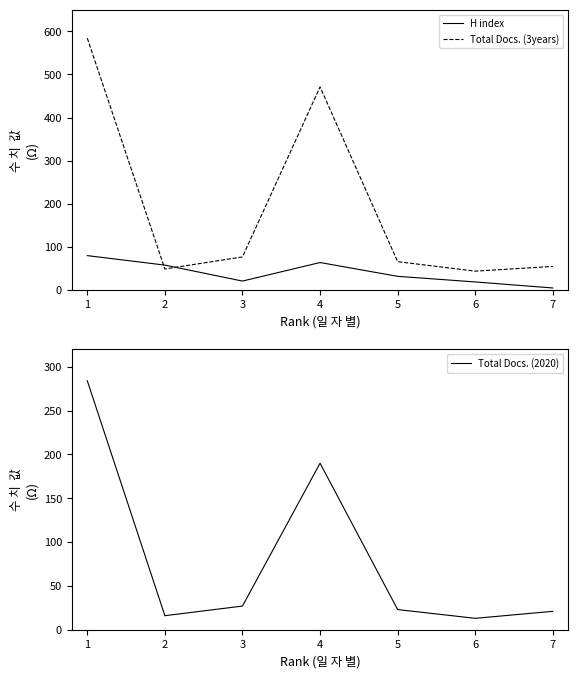

At which category does the chart reach its minimum across all series?

7